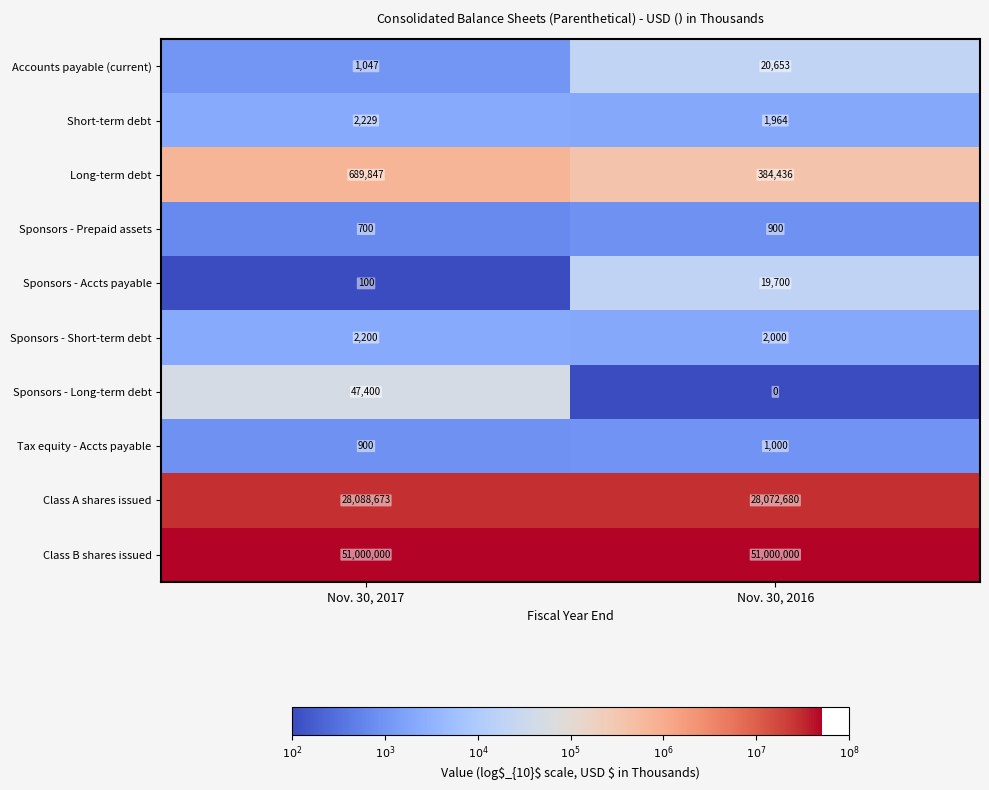

Which series has the largest total across all categories?

Class B shares issued